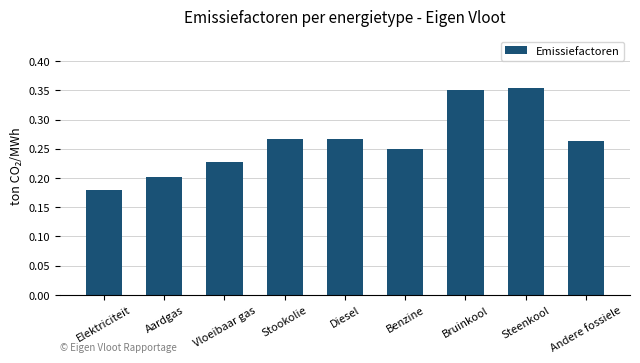

How many distinct data groups are displayed?

1